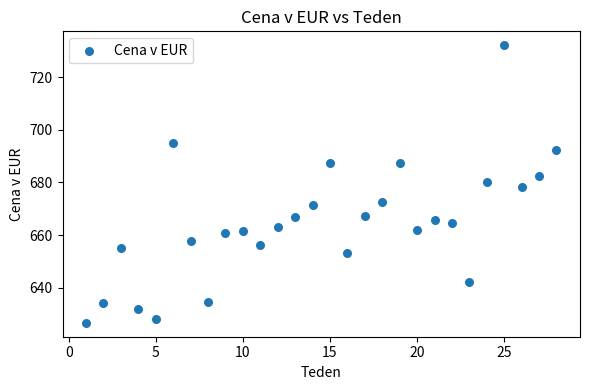

What is the range of X values (max minus min)?

27.0